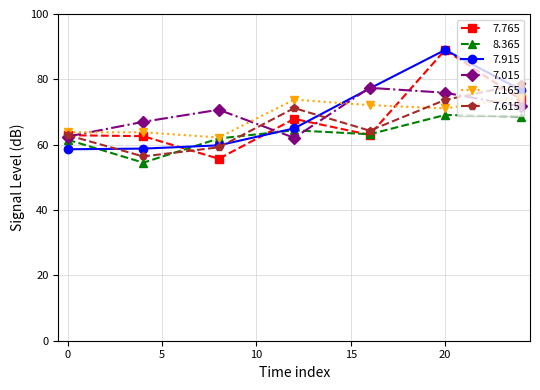

At how many categories does at least one series exceed 66?

6